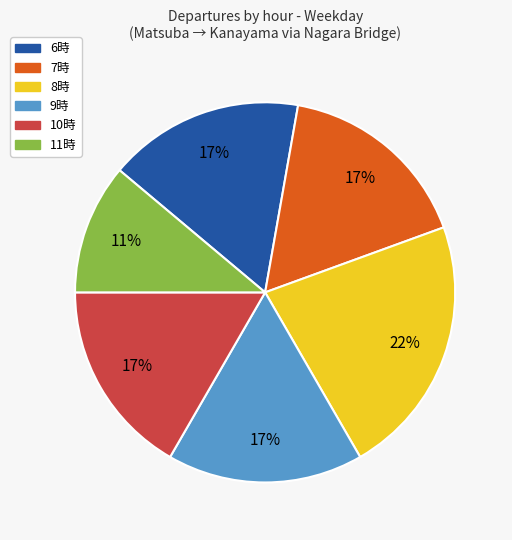

To the nearest percent, what is the difference between the largest and smallest slice percentages?

11%